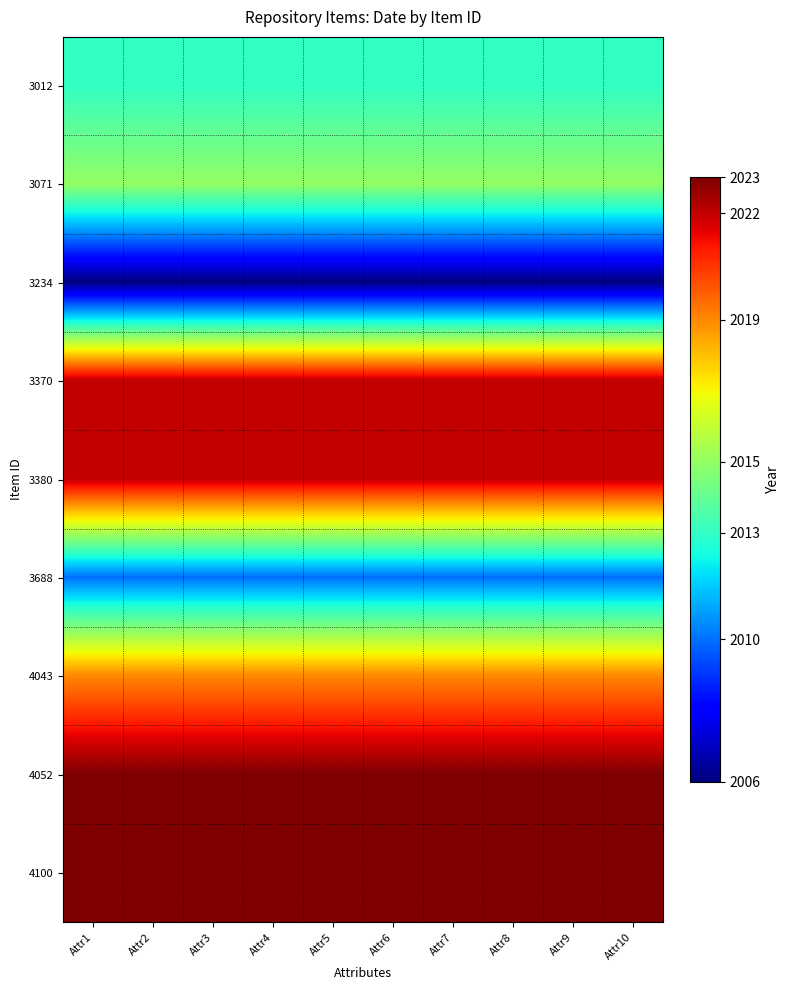

Reading left to right, list all the values displayed in this chart.

3012: Attr1=2013	Attr2=2013	Attr3=2013	Attr4=2013	Attr5=2013	Attr6=2013	Attr7=2013	Attr8=2013	Attr9=2013	Attr10=2013
3071: Attr1=2015	Attr2=2015	Attr3=2015	Attr4=2015	Attr5=2015	Attr6=2015	Attr7=2015	Attr8=2015	Attr9=2015	Attr10=2015
3234: Attr1=2006	Attr2=2006	Attr3=2006	Attr4=2006	Attr5=2006	Attr6=2006	Attr7=2006	Attr8=2006	Attr9=2006	Attr10=2006
3370: Attr1=2022	Attr2=2022	Attr3=2022	Attr4=2022	Attr5=2022	Attr6=2022	Attr7=2022	Attr8=2022	Attr9=2022	Attr10=2022
3380: Attr1=2022	Attr2=2022	Attr3=2022	Attr4=2022	Attr5=2022	Attr6=2022	Attr7=2022	Attr8=2022	Attr9=2022	Attr10=2022
3688: Attr1=2010	Attr2=2010	Attr3=2010	Attr4=2010	Attr5=2010	Attr6=2010	Attr7=2010	Attr8=2010	Attr9=2010	Attr10=2010
4043: Attr1=2019	Attr2=2019	Attr3=2019	Attr4=2019	Attr5=2019	Attr6=2019	Attr7=2019	Attr8=2019	Attr9=2019	Attr10=2019
4052: Attr1=2023	Attr2=2023	Attr3=2023	Attr4=2023	Attr5=2023	Attr6=2023	Attr7=2023	Attr8=2023	Attr9=2023	Attr10=2023
4100: Attr1=2023	Attr2=2023	Attr3=2023	Attr4=2023	Attr5=2023	Attr6=2023	Attr7=2023	Attr8=2023	Attr9=2023	Attr10=2023